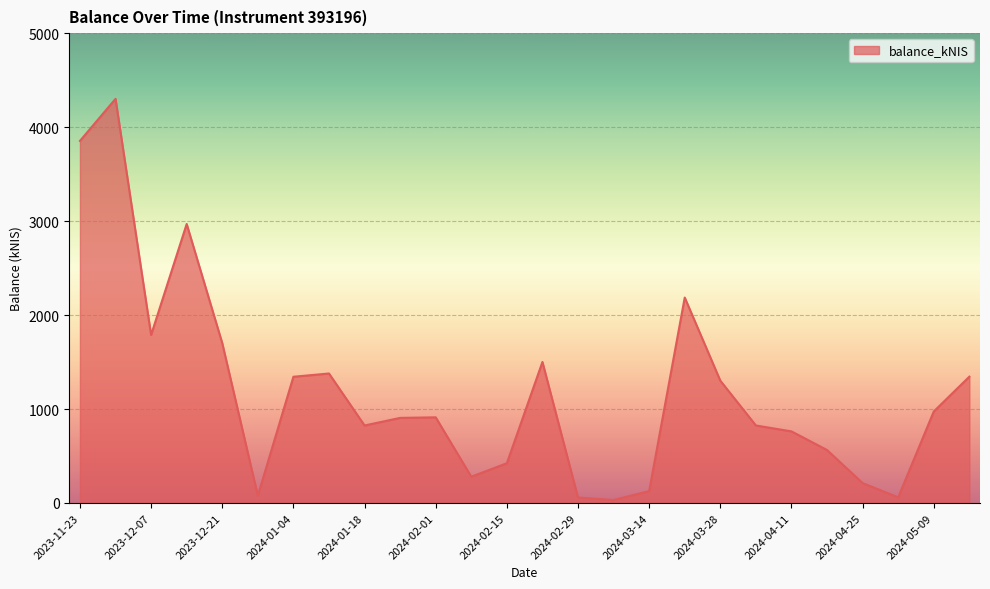

What is the maximum value shown in the chart?

4301.3